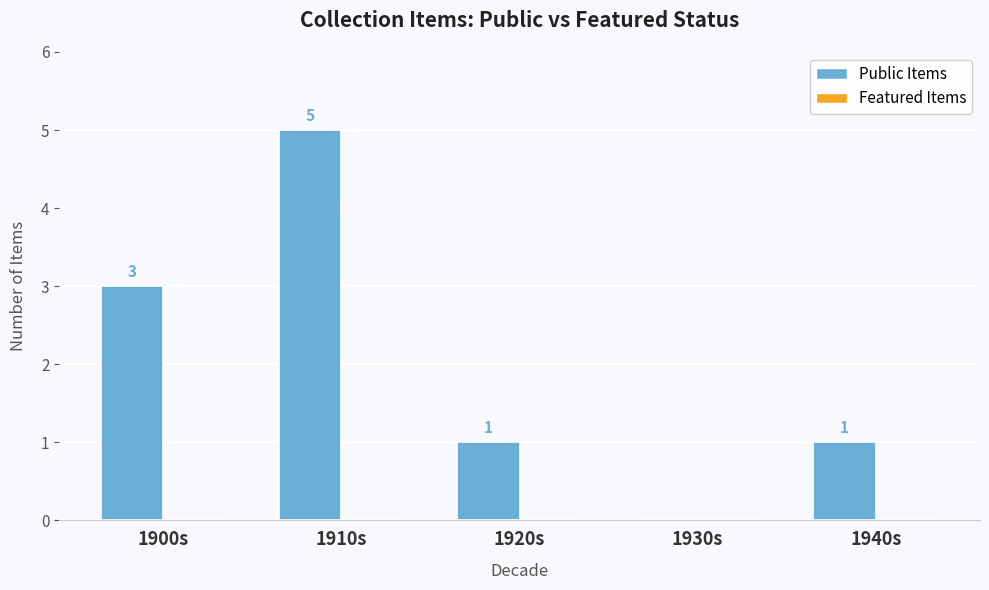

What is the change in value from 1910s to 1920s?

-4